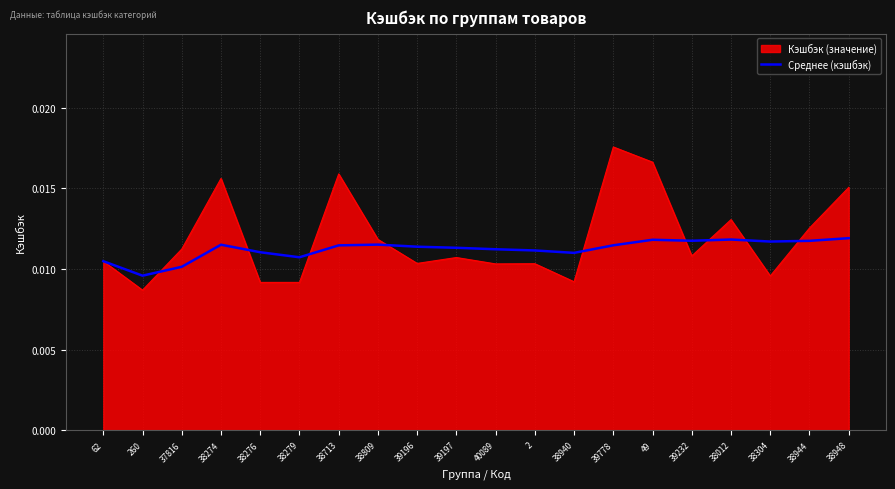

What position from the right is 37816?

18